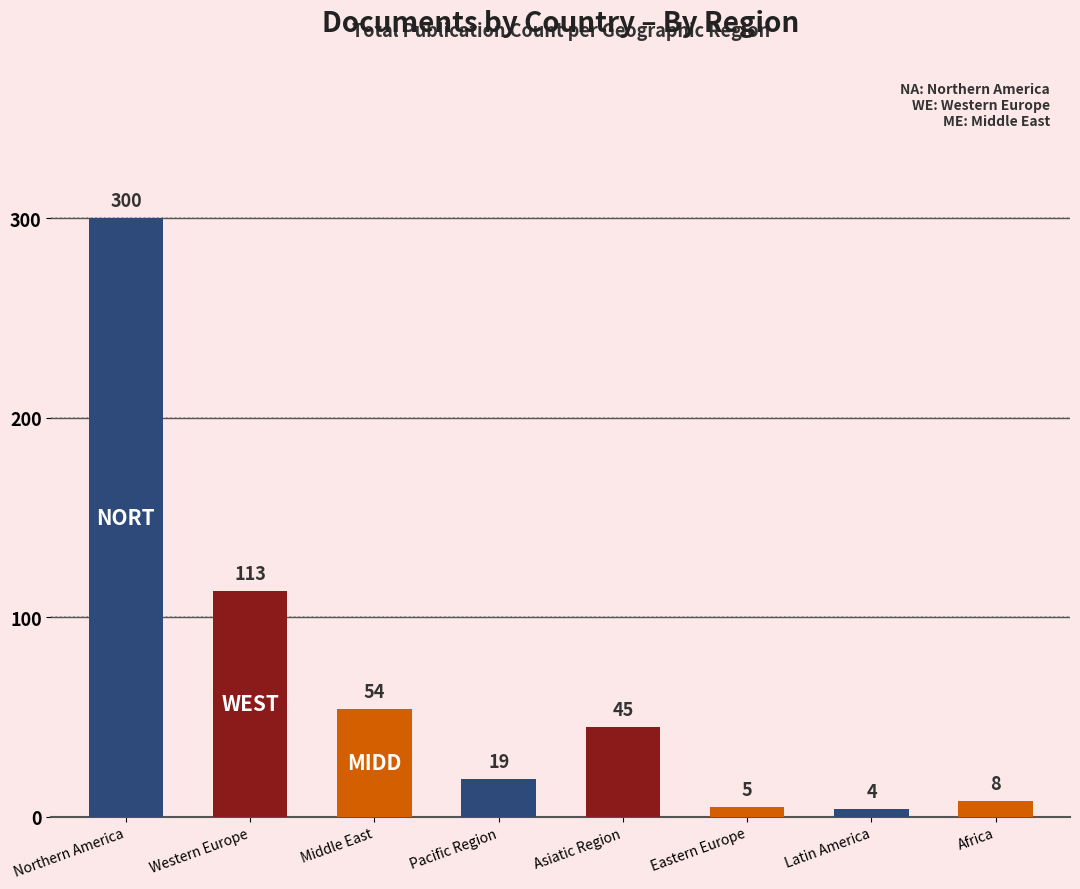

Rank the categories by value from highest to lowest.

Northern America, Western Europe, Middle East, Asiatic Region, Pacific Region, Africa, Eastern Europe, Latin America